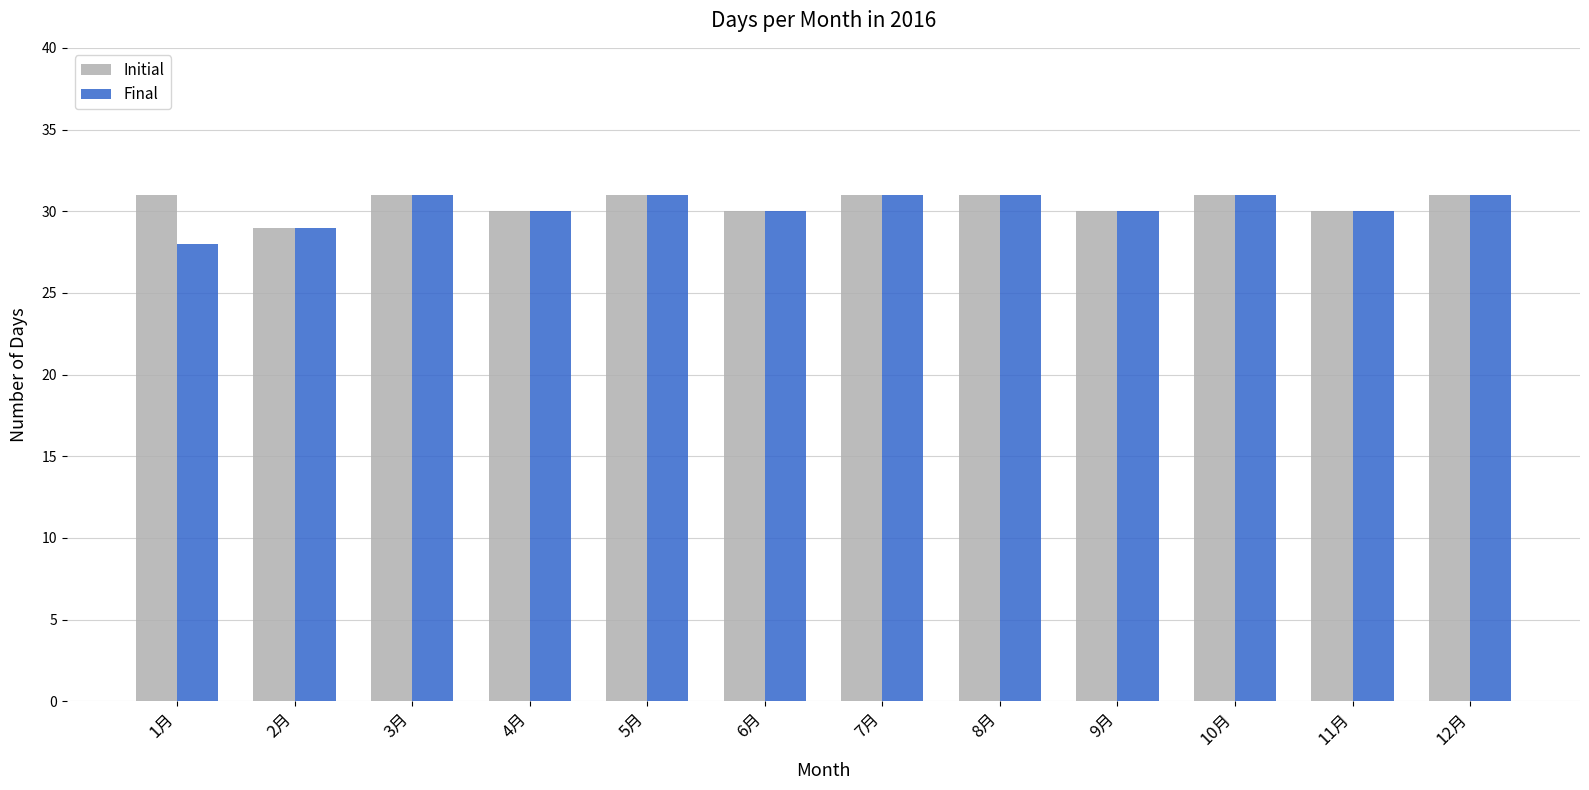

What is the average value of the Final series?

30